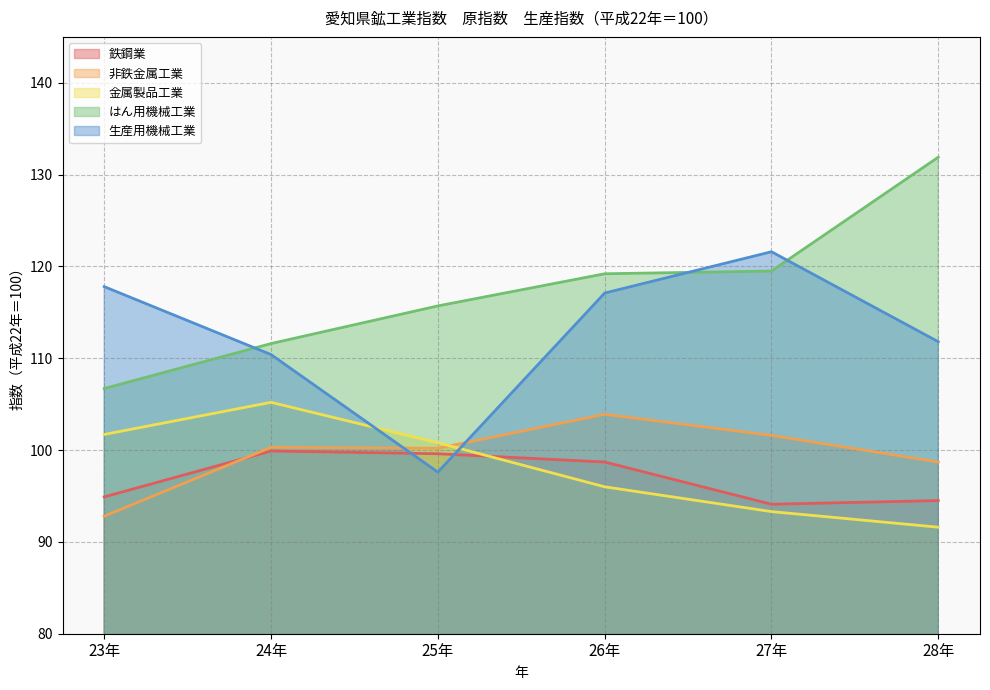

How many lines are shown in the chart?

5